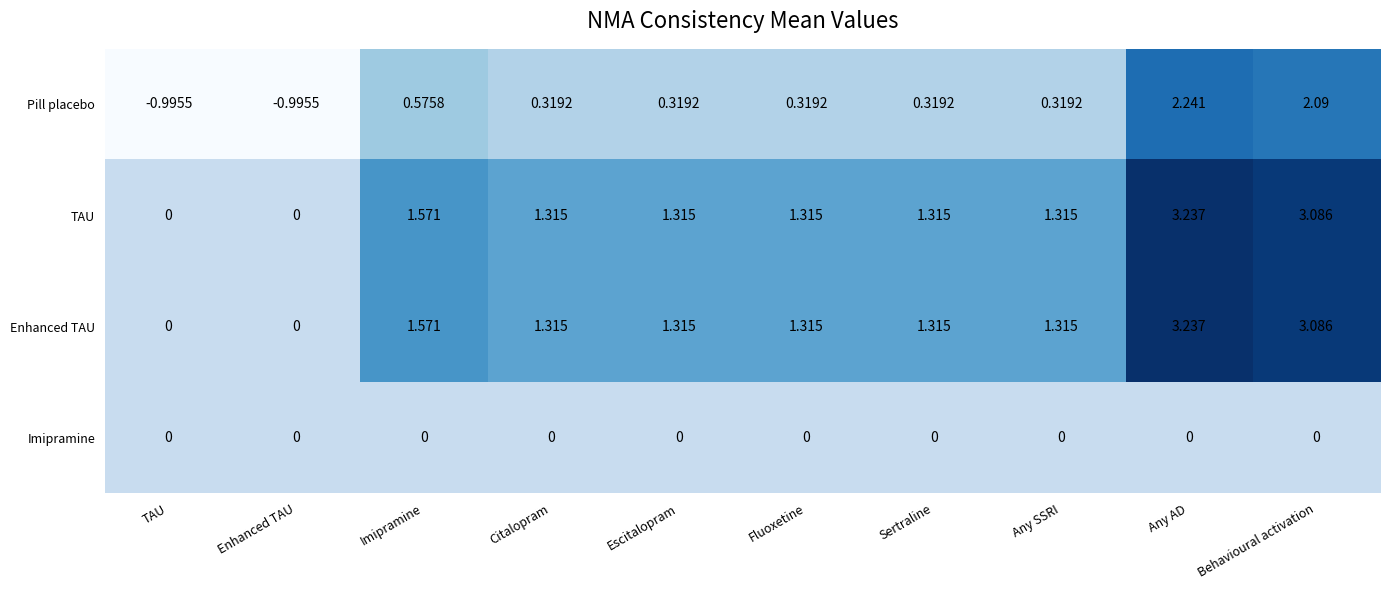

How many data points in Enhanced TAU are above 1?

8